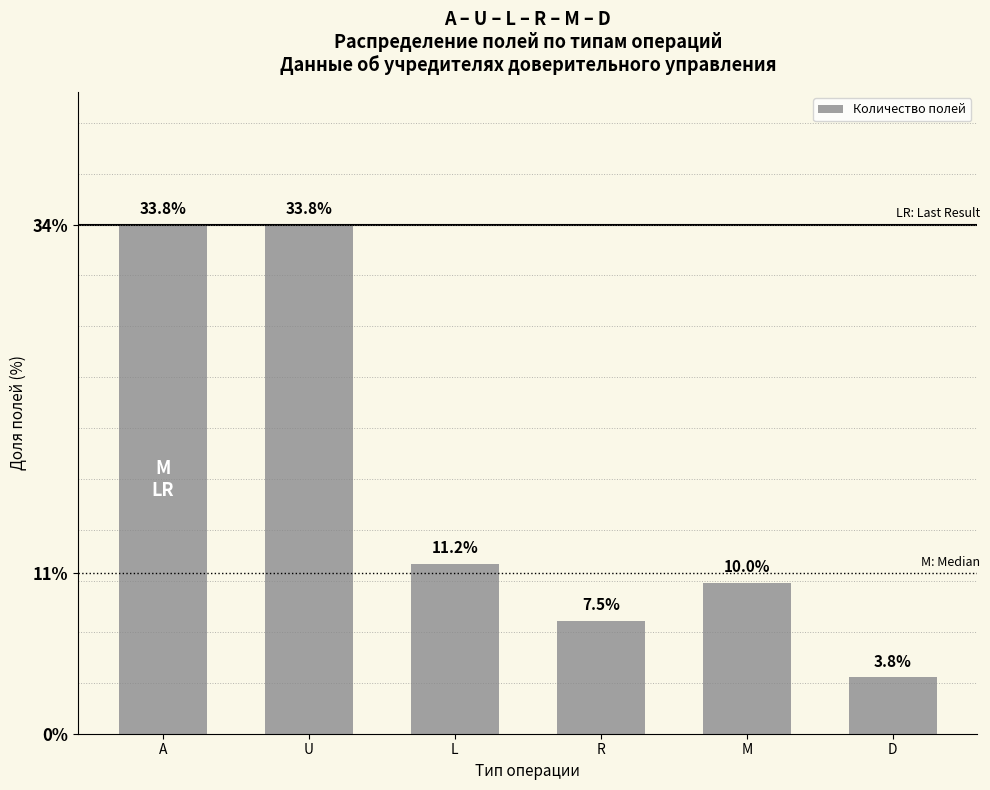

How many series are shown in this chart?

1